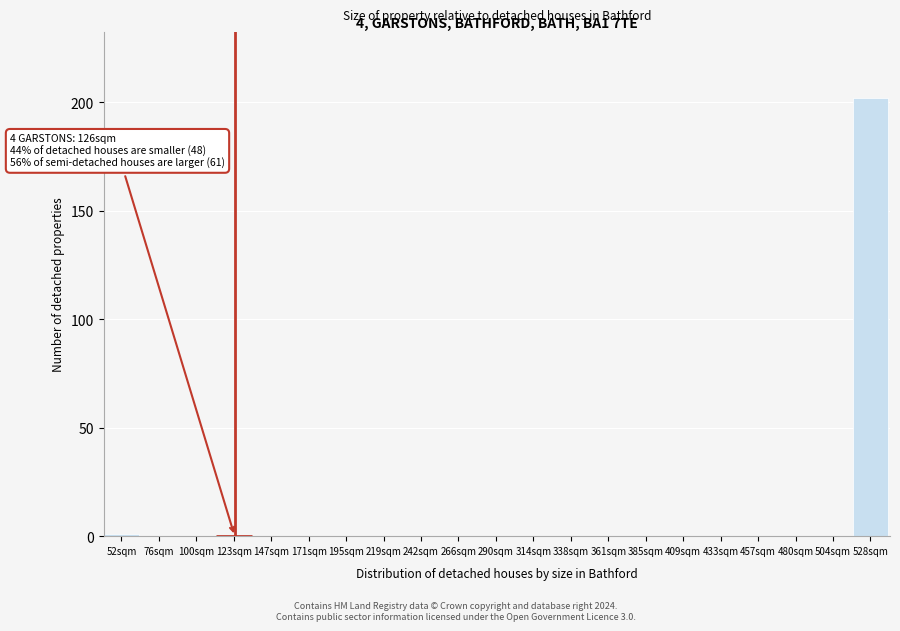

Reading right to left, list all the values displayed in this chart.

528sqm=202	504sqm=0	480sqm=0	457sqm=0	433sqm=0	409sqm=0	385sqm=0	361sqm=0	338sqm=0	314sqm=0	290sqm=0	266sqm=0	242sqm=0	219sqm=0	195sqm=0	171sqm=0	147sqm=0	123sqm=0	100sqm=0	76sqm=0	52sqm=1